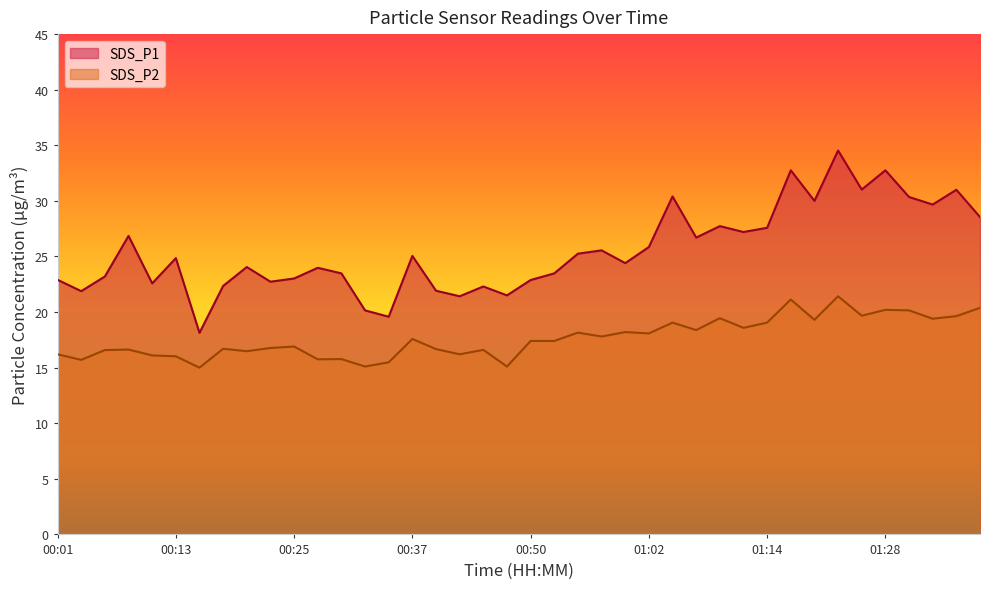

Does the chart have visible grid lines?

No